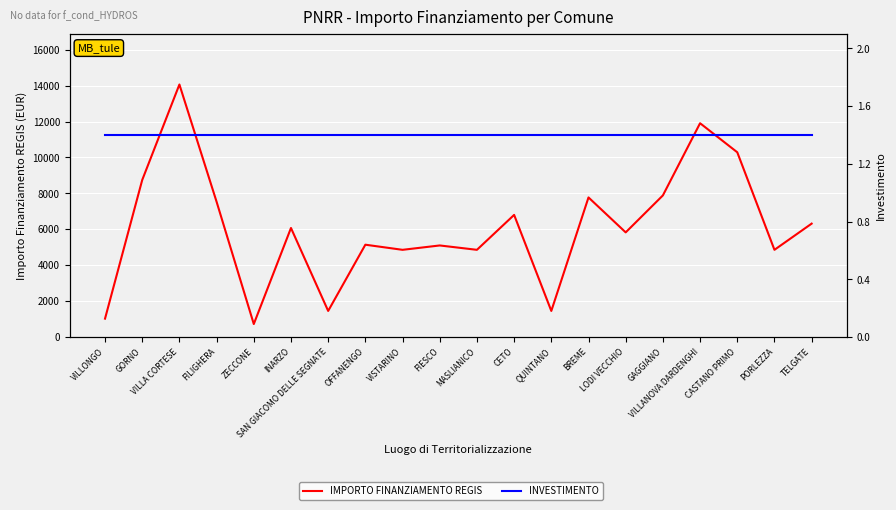

List the series in order of their overall mean, lowest first.

IMPORTO FINANZIAMENTO REGIS, INVESTIMENTO